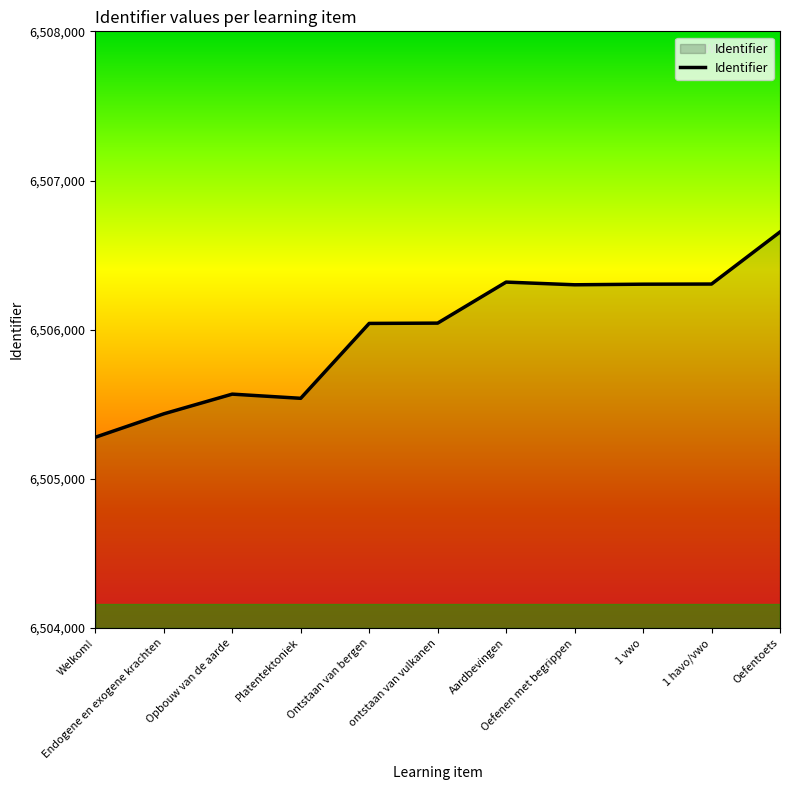

What is the greatest value displayed?

6506655